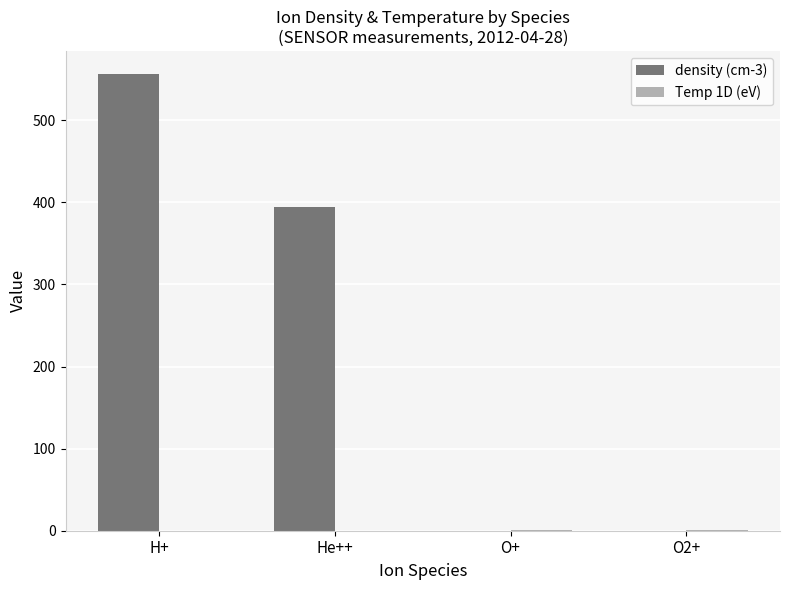

Is it true that density (cm-3) equals 0.0 at O+?

True